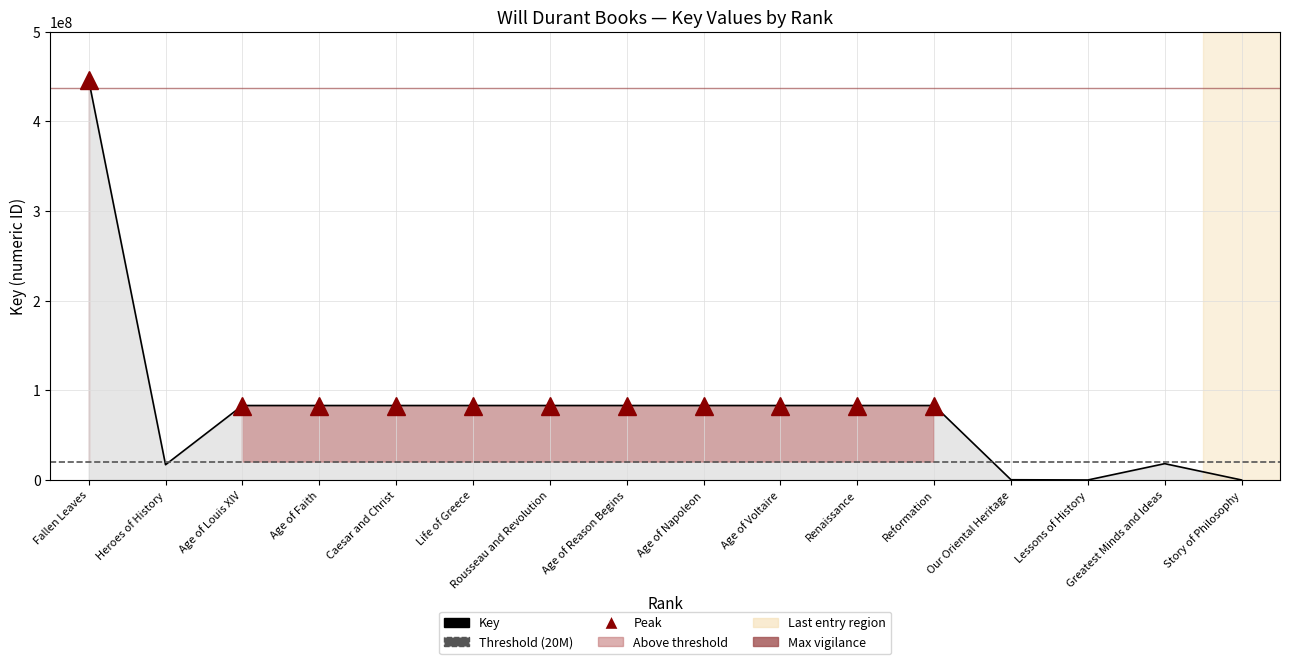

What is the label of the 15th point from the right?

Heroes of History